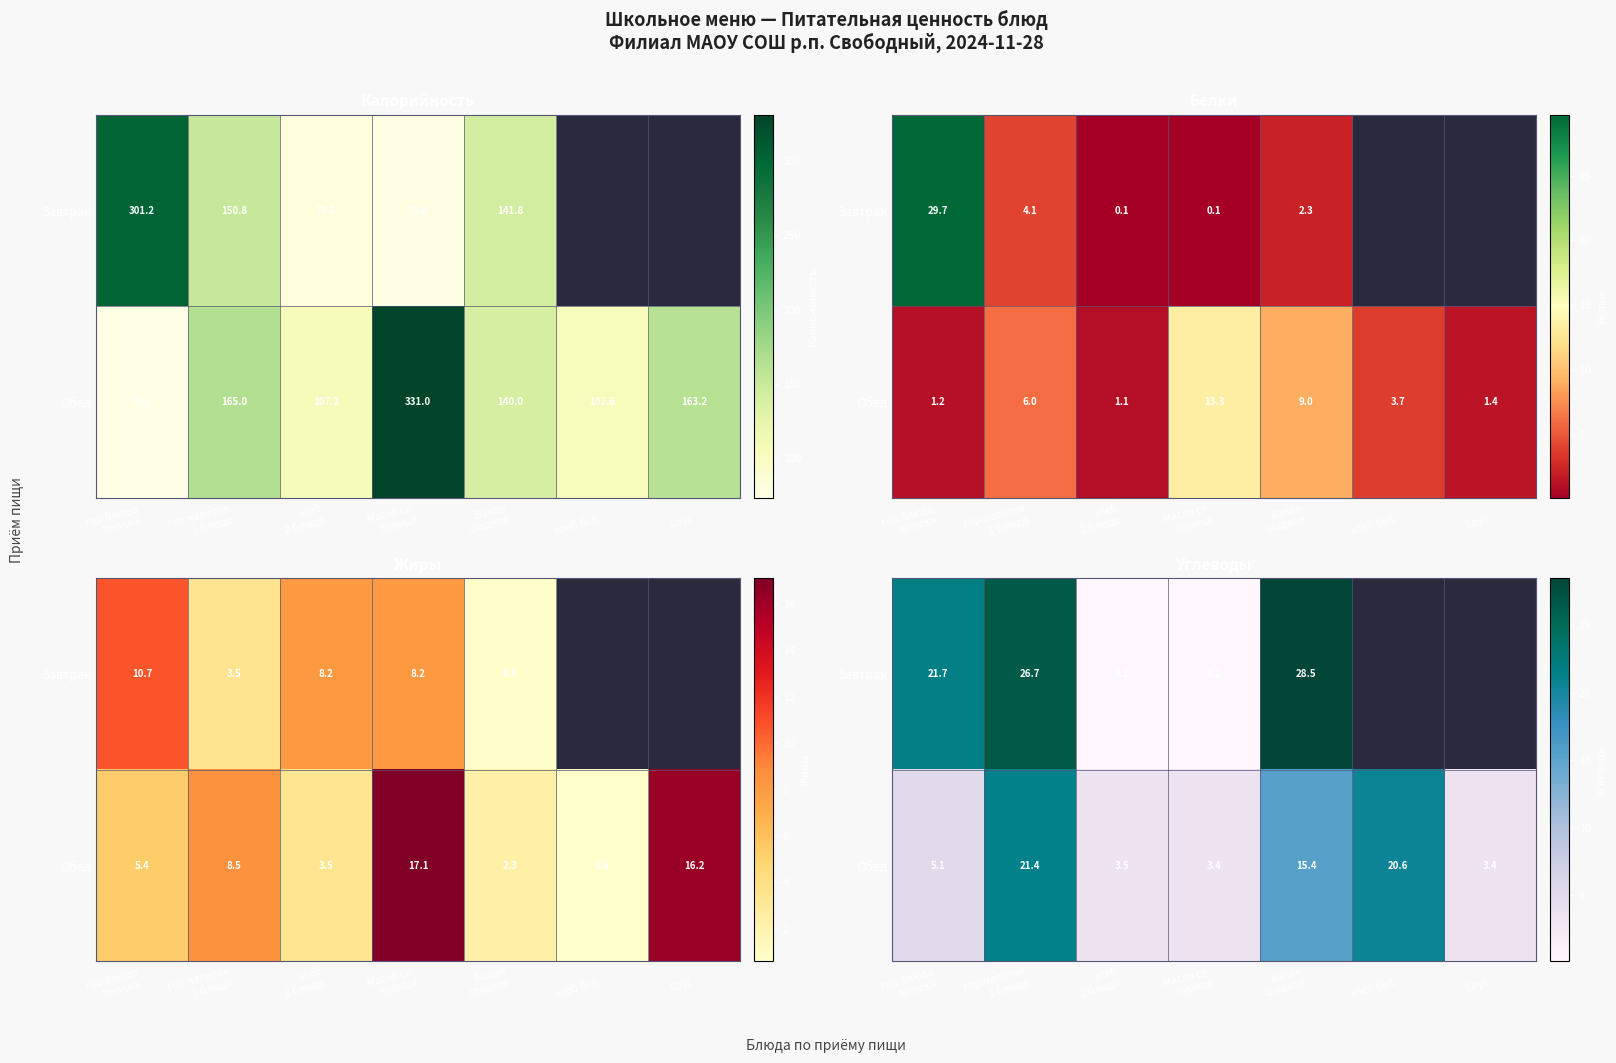

At хлеб 2 блюдо, list the series in order from smallest to largest.

Завтрак, Обед